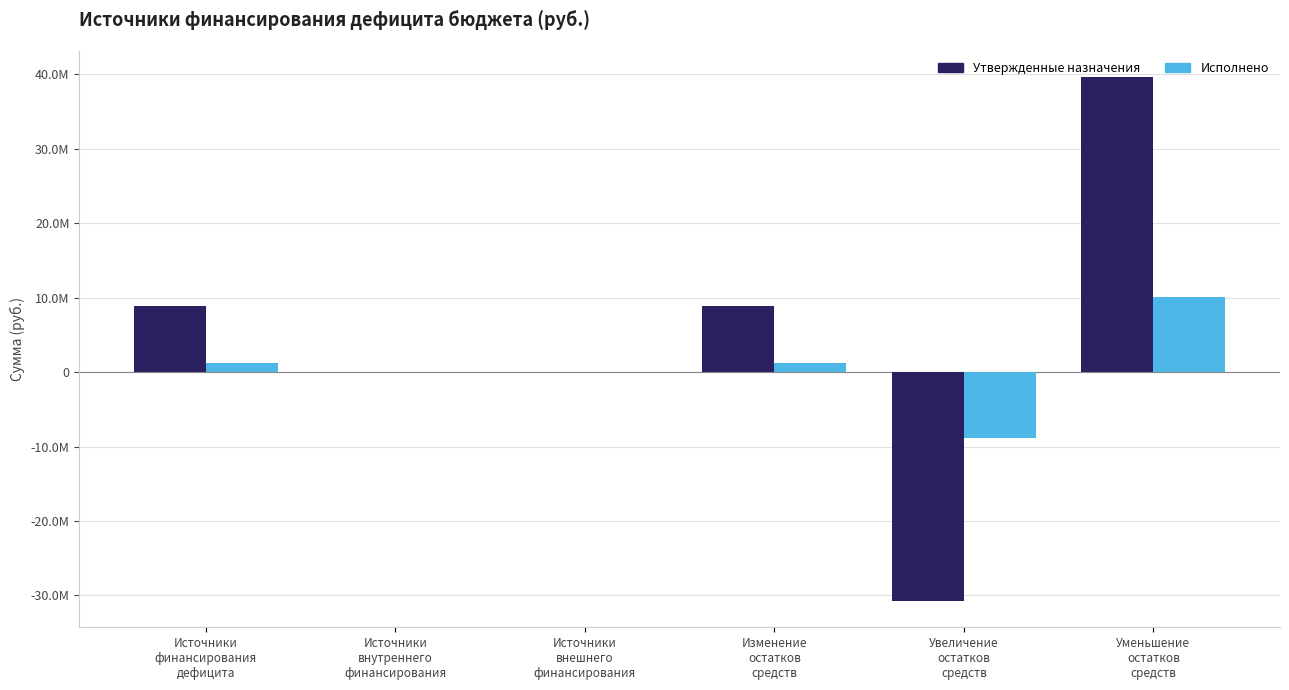

Are the bars horizontal?

No